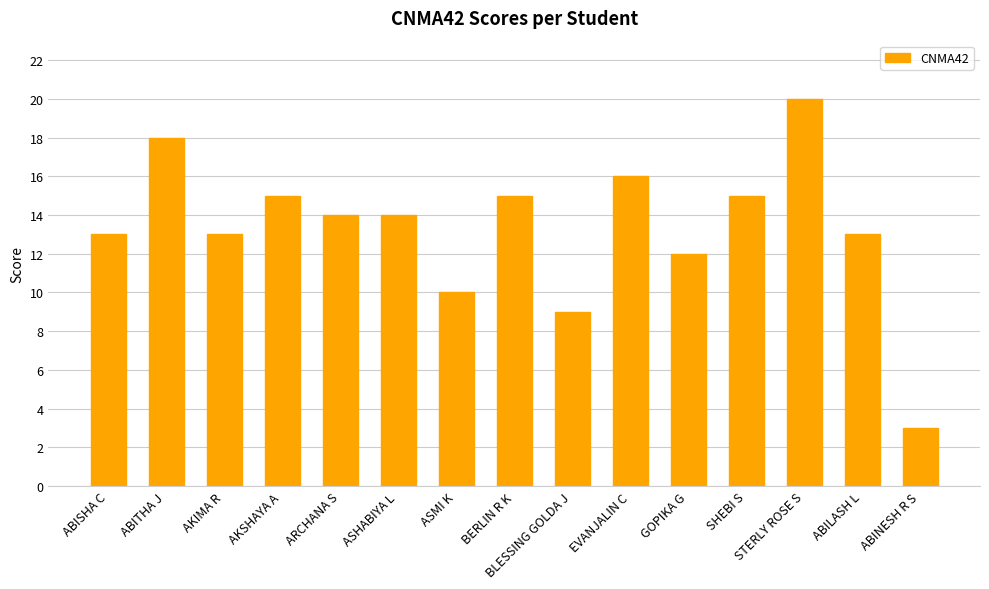

What is the average value?

13